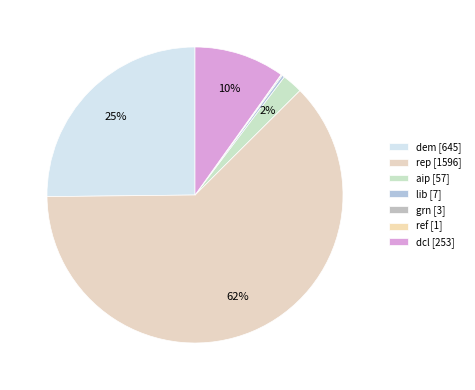

To the nearest percent, what is the difference between the largest and smallest slice percentages?

62%